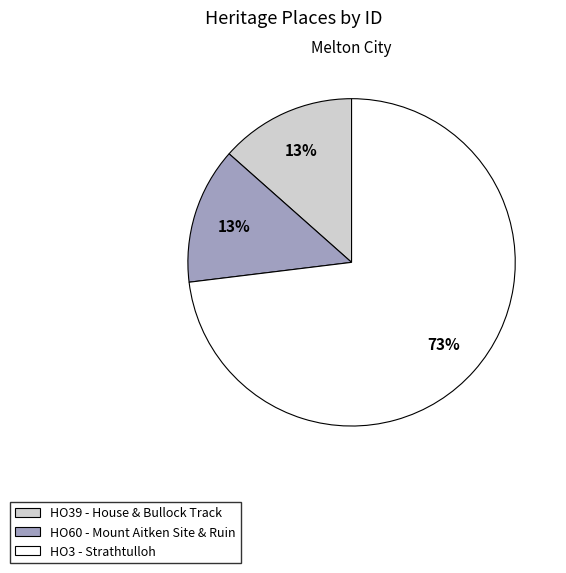

True or false: HO60 - Mount Aitken Site & Ruin accounts for 20% of the total.

False